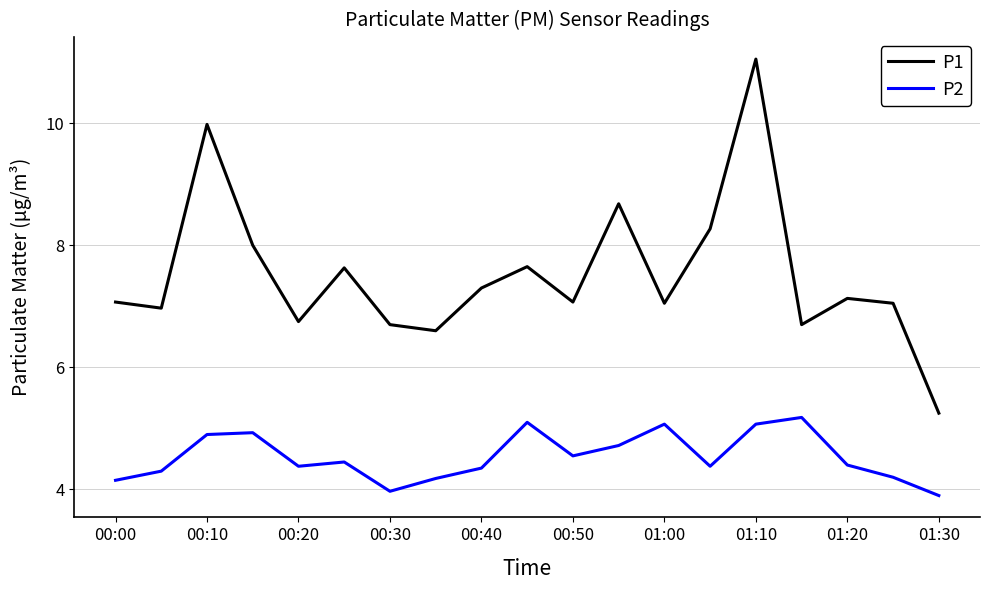

Which series has the largest total across all categories?

P1